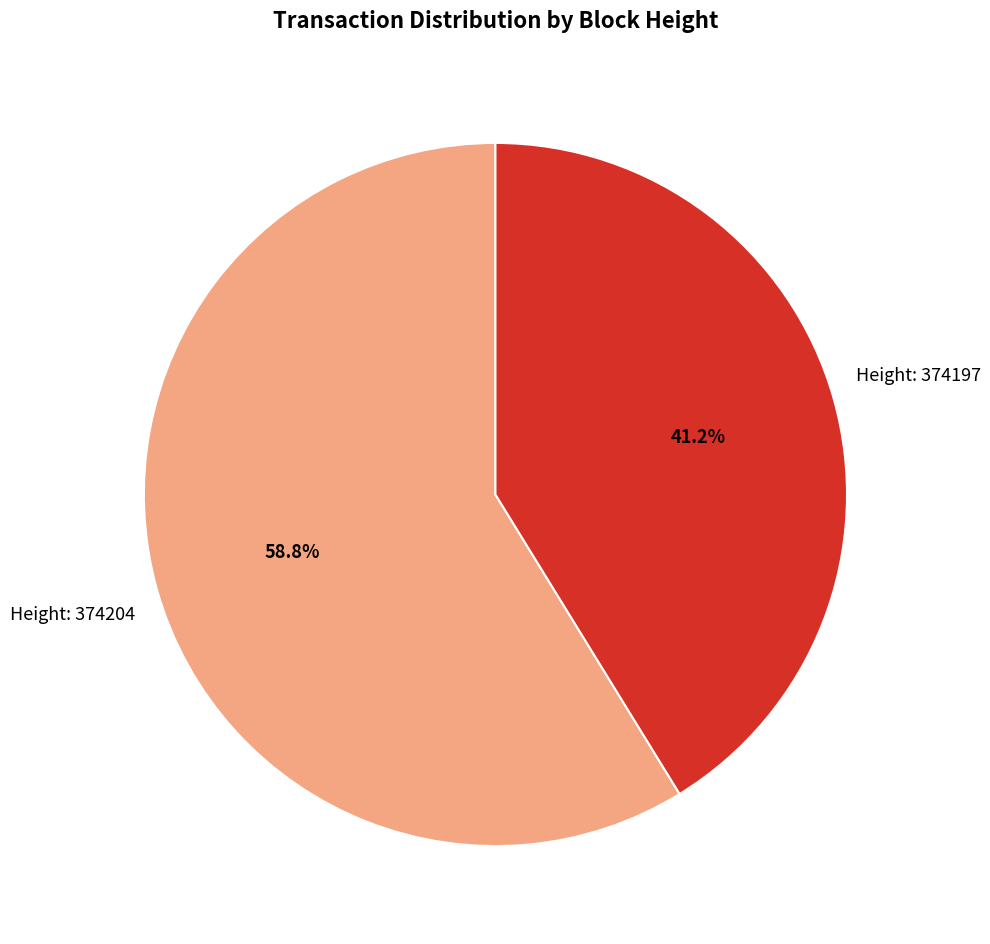

Is there a majority slice in this chart?

Yes